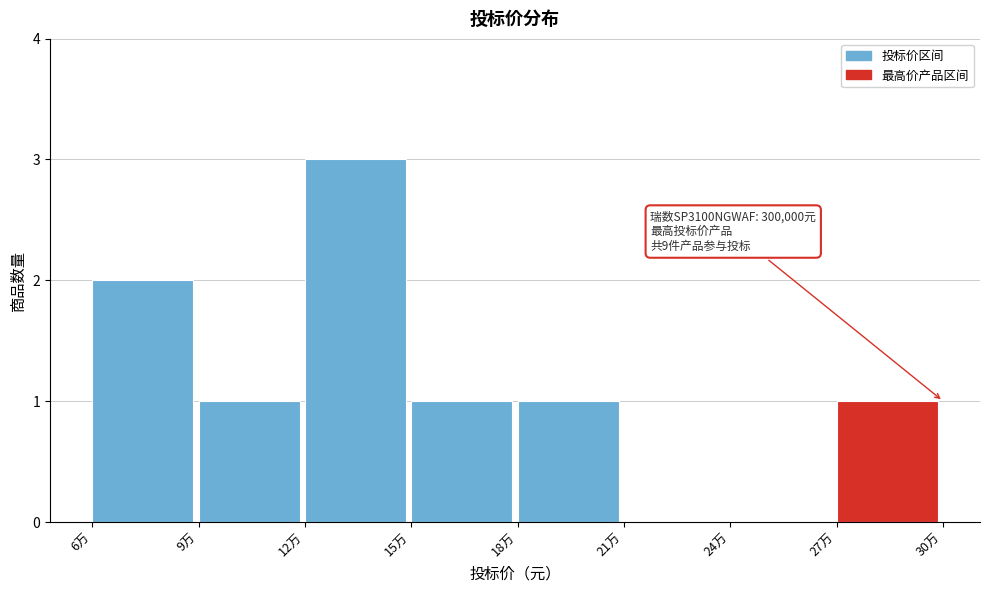

Reading left to right, what are all the values shown in this chart?

6万=2	9万=1	12万=3	15万=1	18万=1	21万=0	24万=0	27万=1